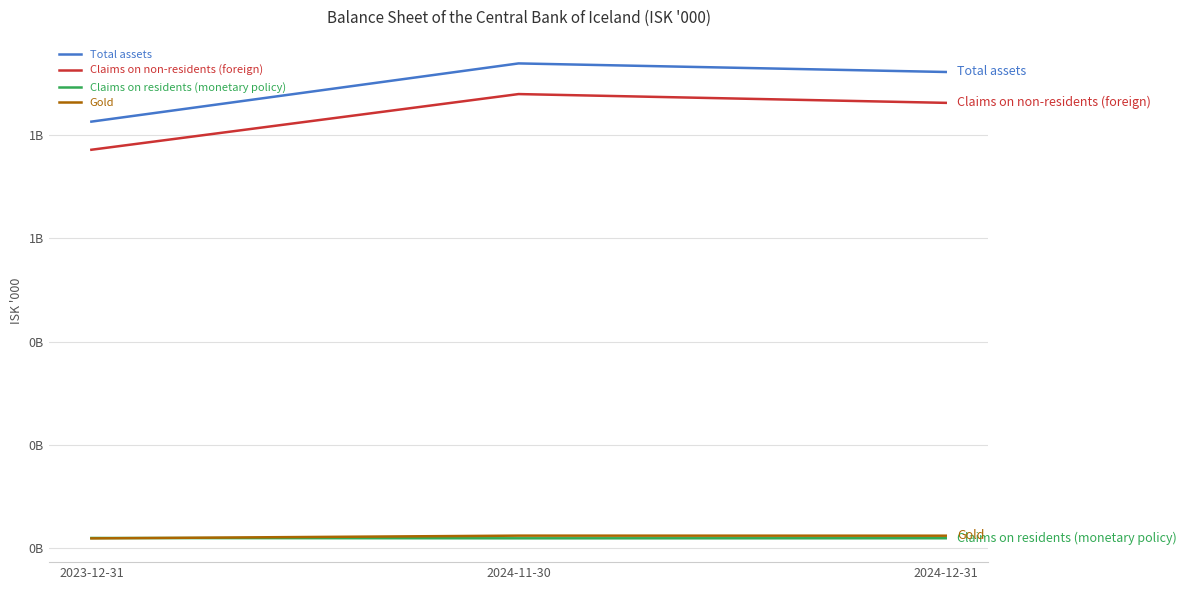

What position from the left is 2024-12-31?

3